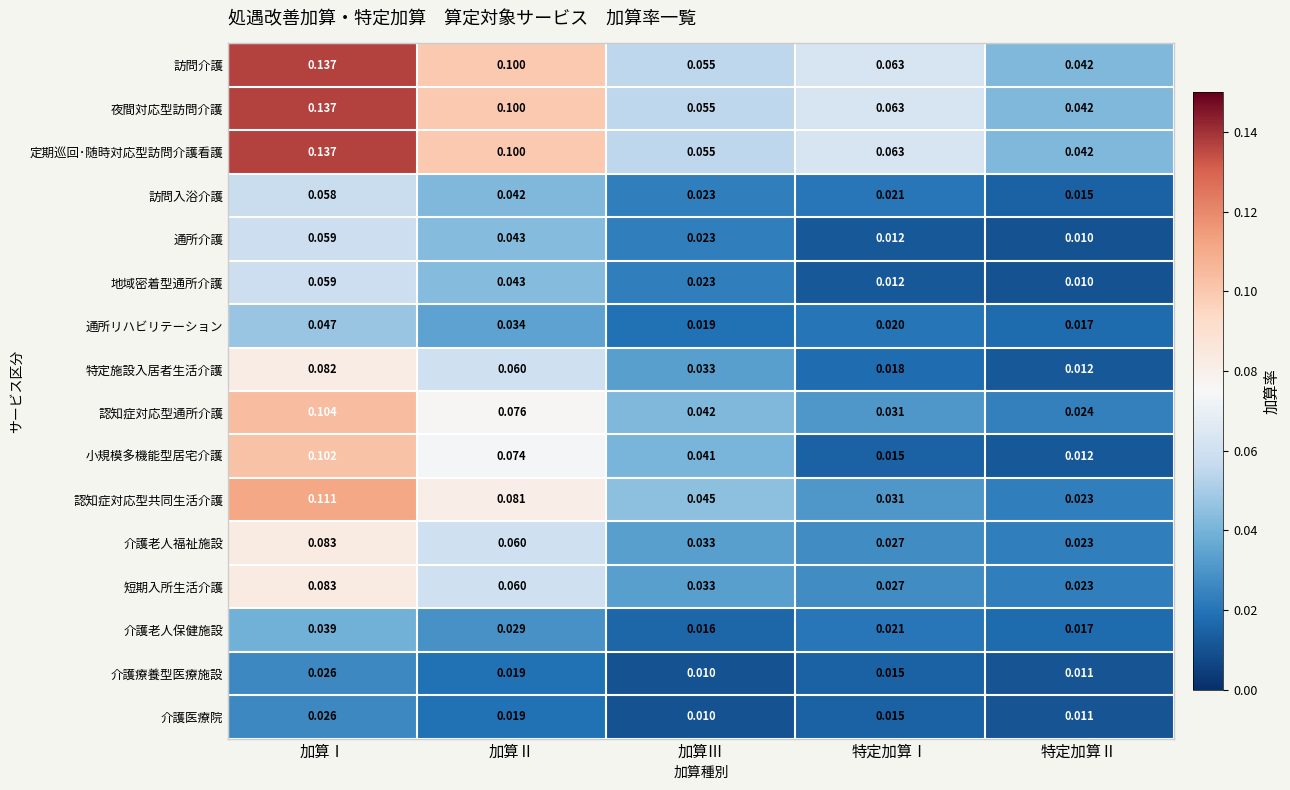

What is the difference between the highest and lowest values at 加算Ⅰ?

0.1